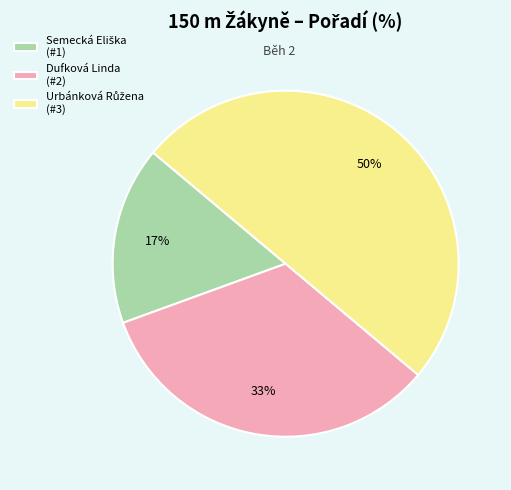

Is it true that Dufková Linda (#2) is 20% of the pie?

False